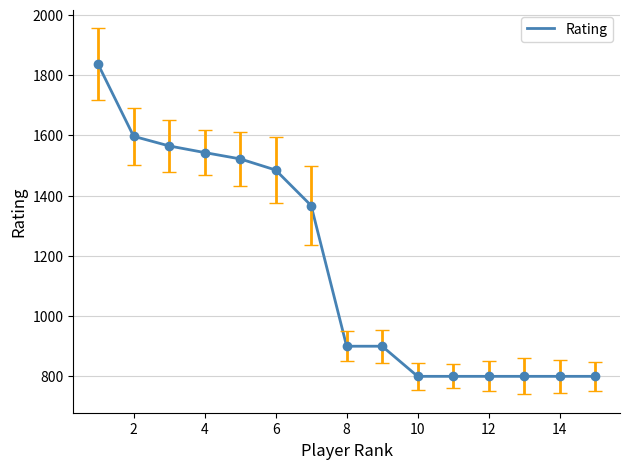

What is the greatest value displayed?

1836